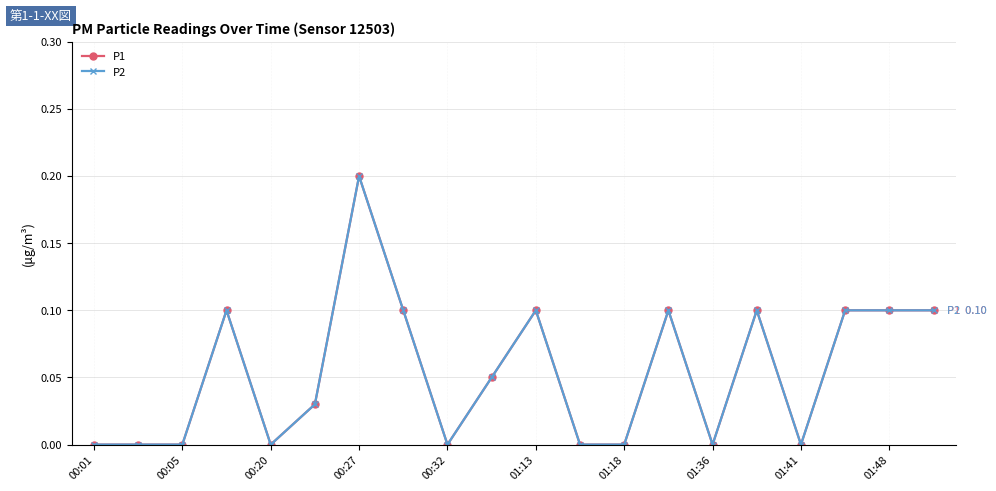

Does the chart have visible grid lines?

Yes